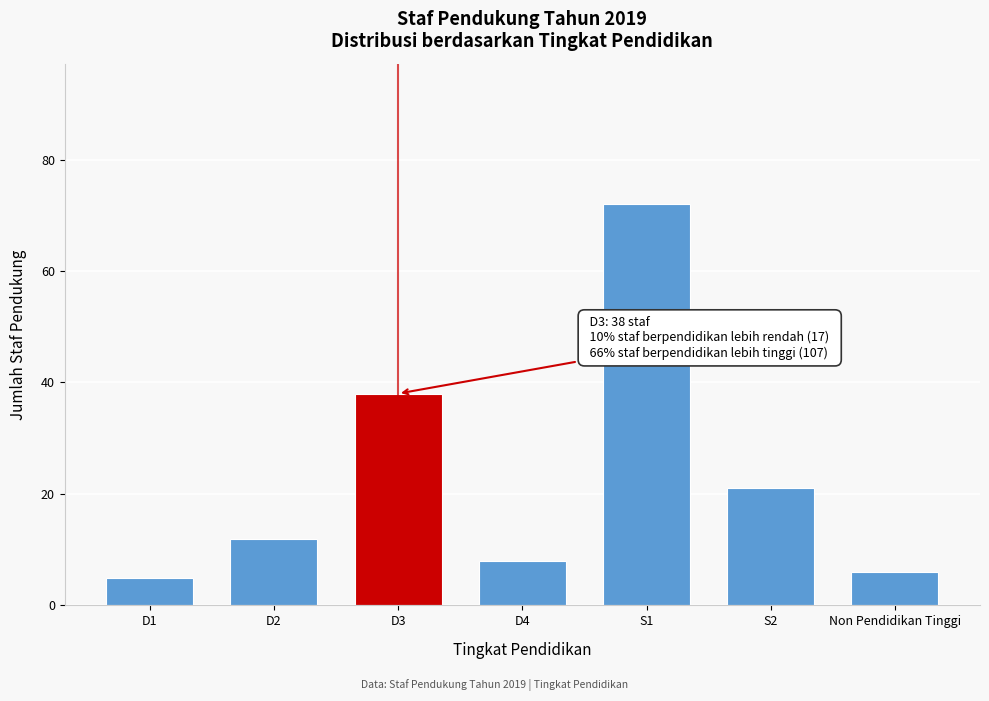

Reading left to right, transcribe all the data shown in this chart.

D1=5	D2=12	D3=38	D4=8	S1=72	S2=21	Non Pendidikan Tinggi=6